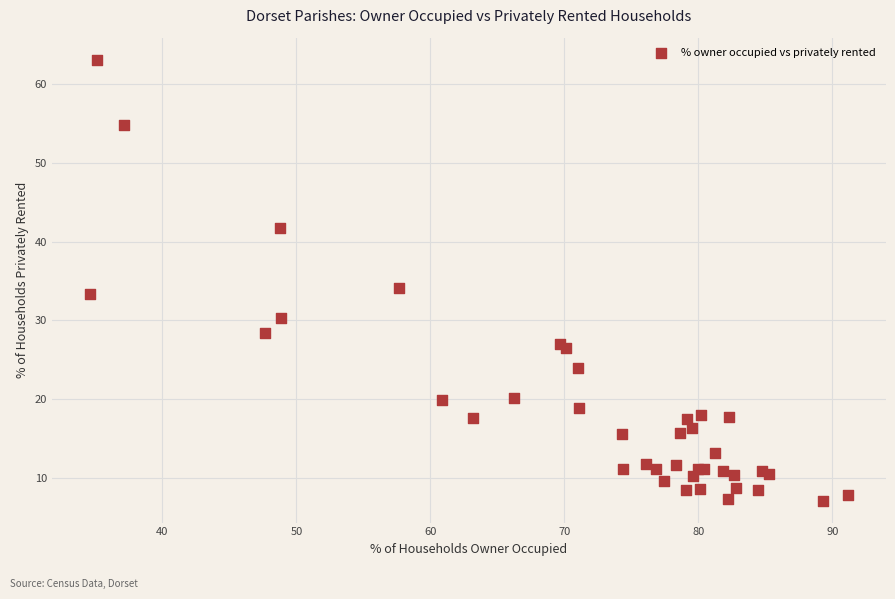

What Y value in the scatter plot is closest to 35?

34.1